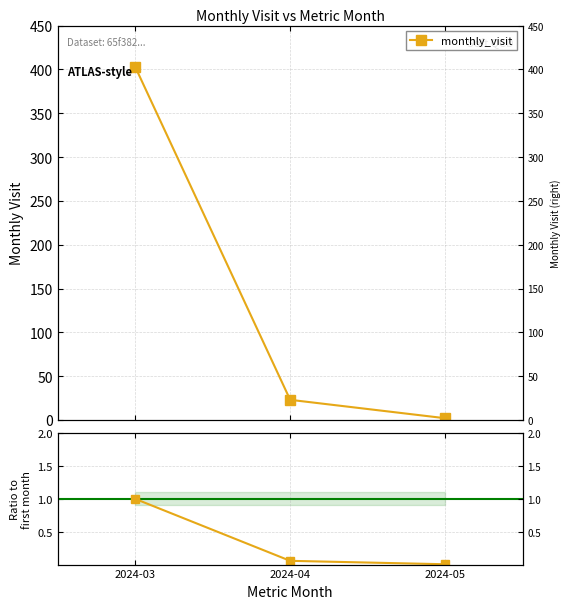

What is the difference between the monthly_visit values at 2024-03 and 2024-05?

401.0